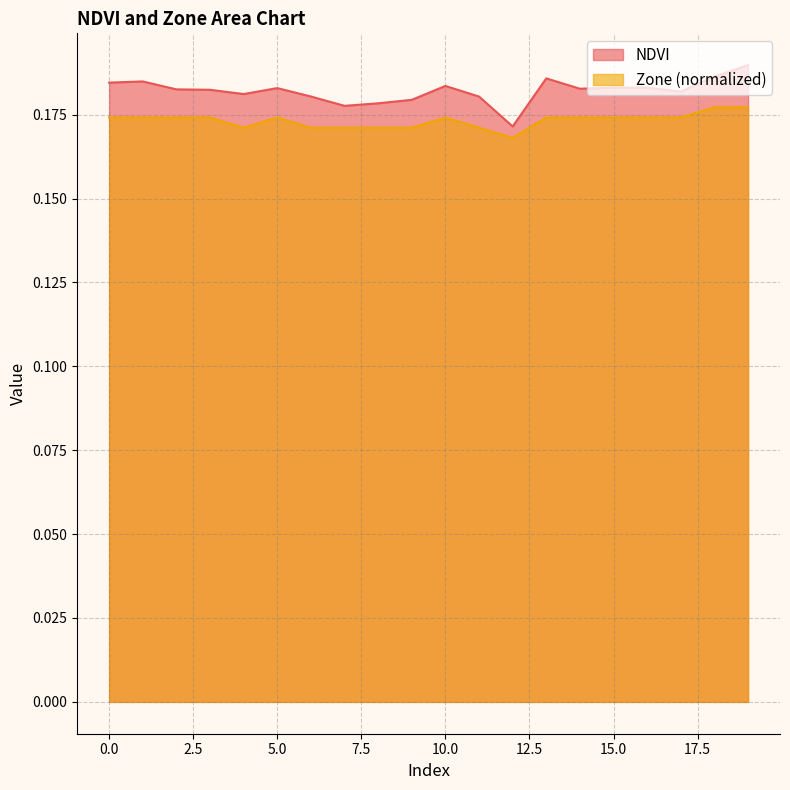

Reading left to right, transcribe all the data shown in this chart.

NDVI: 0.2	0.2	0.2	0.2	0.2	0.2	0.2	0.2	0.2	0.2	0.2	0.2	0.2	0.2	0.2	0.2	0.2	0.2	0.2	0.2
Zone: 0.2	0.2	0.2	0.2	0.2	0.2	0.2	0.2	0.2	0.2	0.2	0.2	0.2	0.2	0.2	0.2	0.2	0.2	0.2	0.2